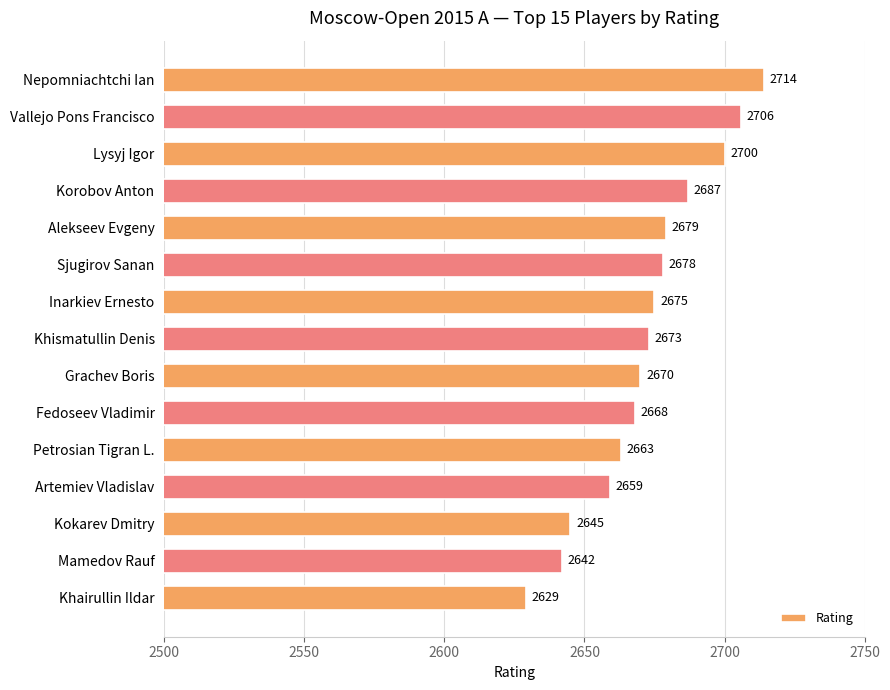

What is the average value?

2673